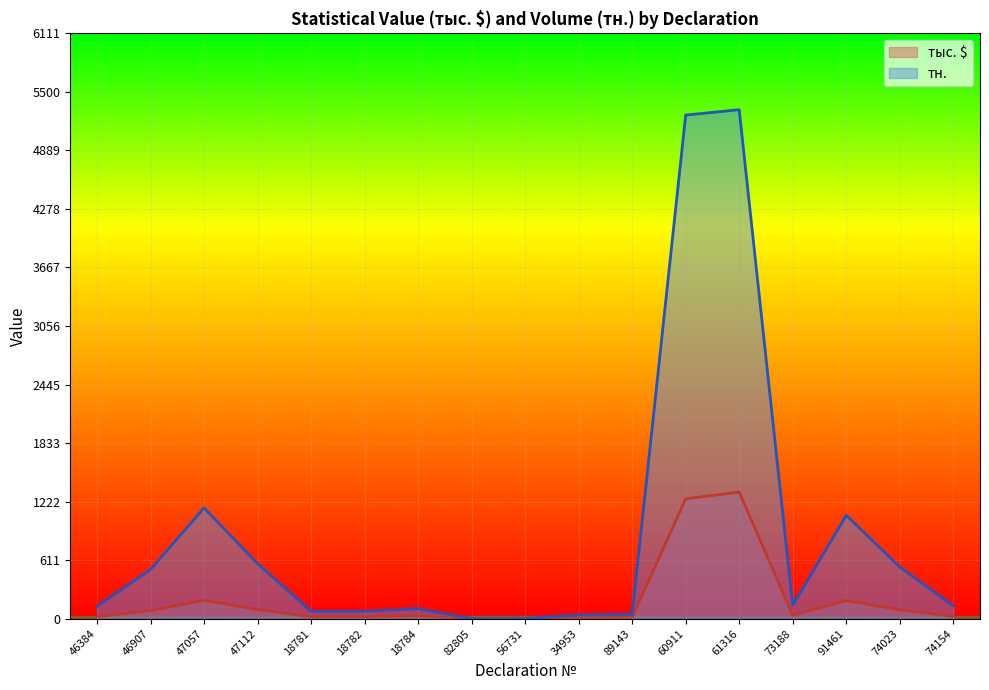

True or false: тн. and тыс. $ cross at least once.

True